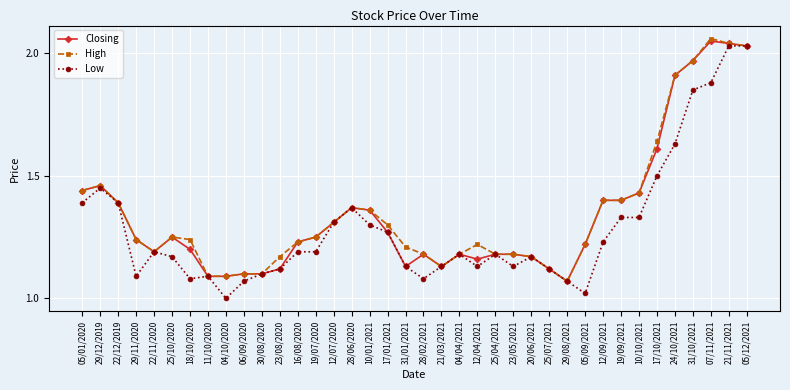

True or false: Closing has more than 0 interior local peaks.

True